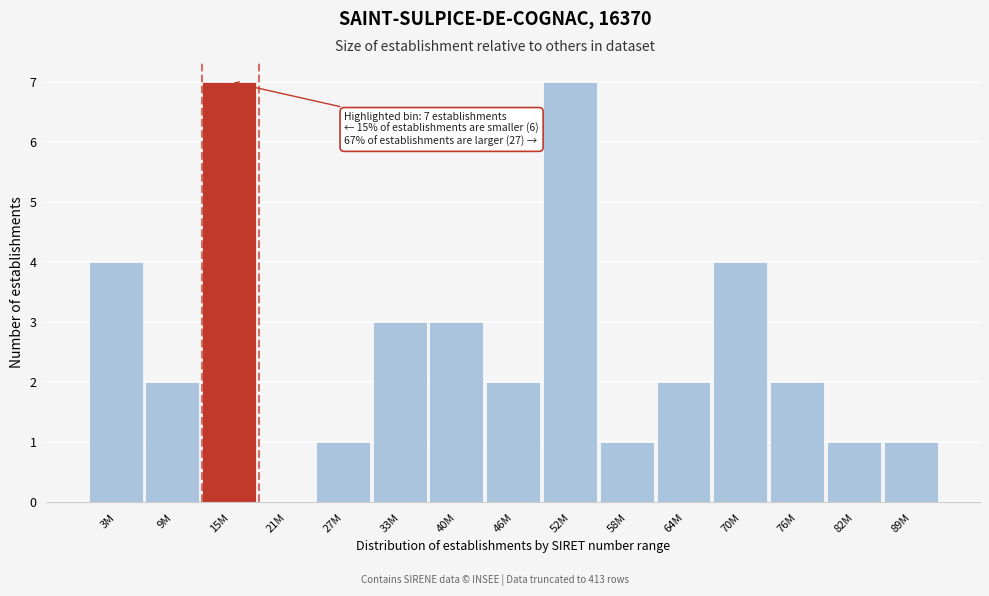

Reading right to left, extract all data points from this chart.

89M=1	82M=1	76M=2	70M=4	64M=2	58M=1	52M=7	46M=2	40M=3	33M=3	27M=1	21M=0	15M=7	9M=2	3M=4